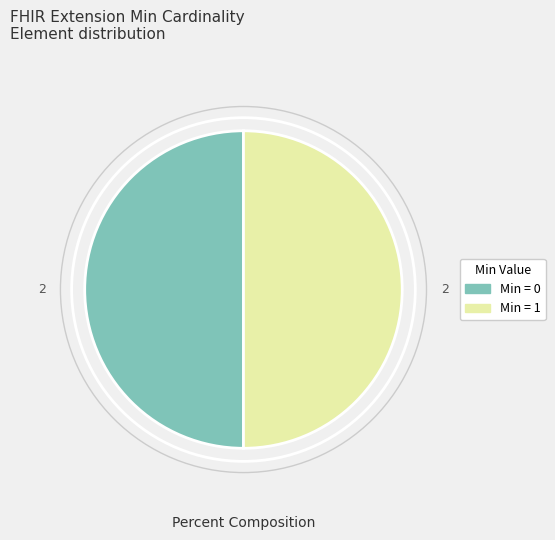

True or false: Min = 1 accounts for 60% of the total.

False